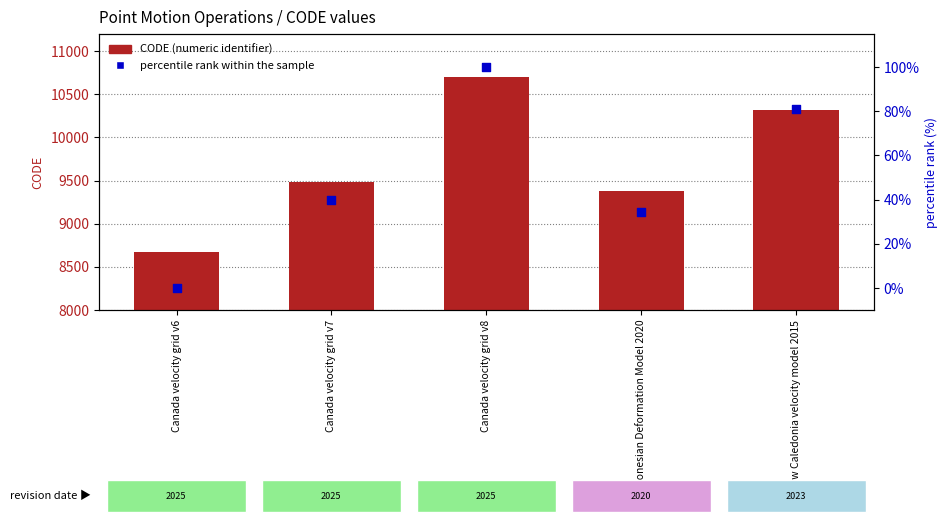

Which series has the largest total across all categories?

CODE (numeric identifier)